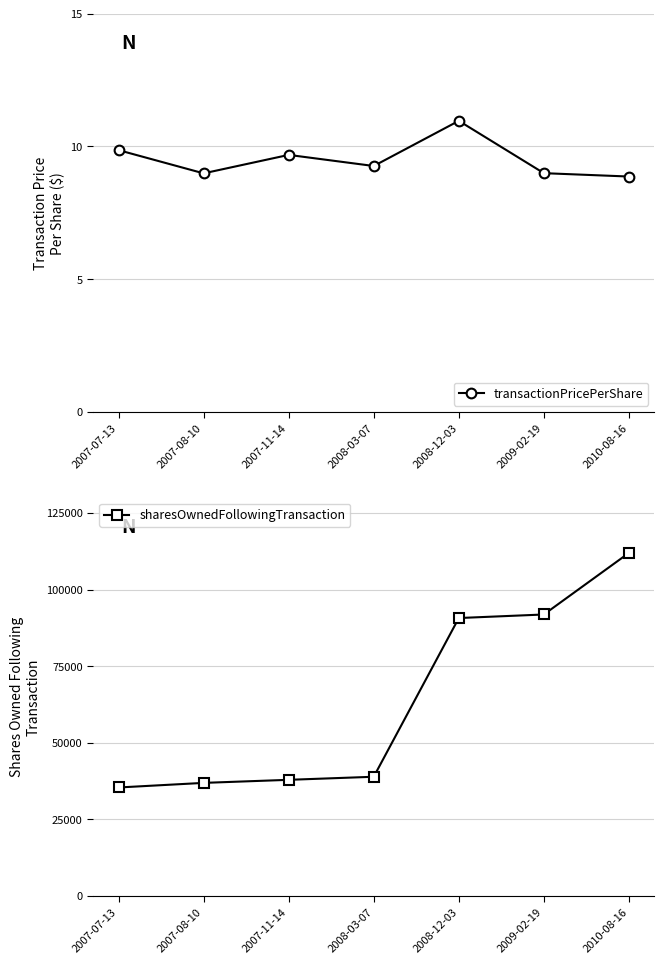

Reading left to right, transcribe all the data shown in this chart.

transactionPricePerShare: 2007-07-13=9.9	2007-08-10=9.0	2007-11-14=9.7	2008-03-07=9.3	2008-12-03=11.0	2009-02-19=9.0	2010-08-16=8.9
sharesOwnedFollowingTransaction: 2007-07-13=35423.0	2007-08-10=36923.0	2007-11-14=37923.0	2008-03-07=38923.0	2008-12-03=90720.0	2009-02-19=91877.0	2010-08-16=111981.0